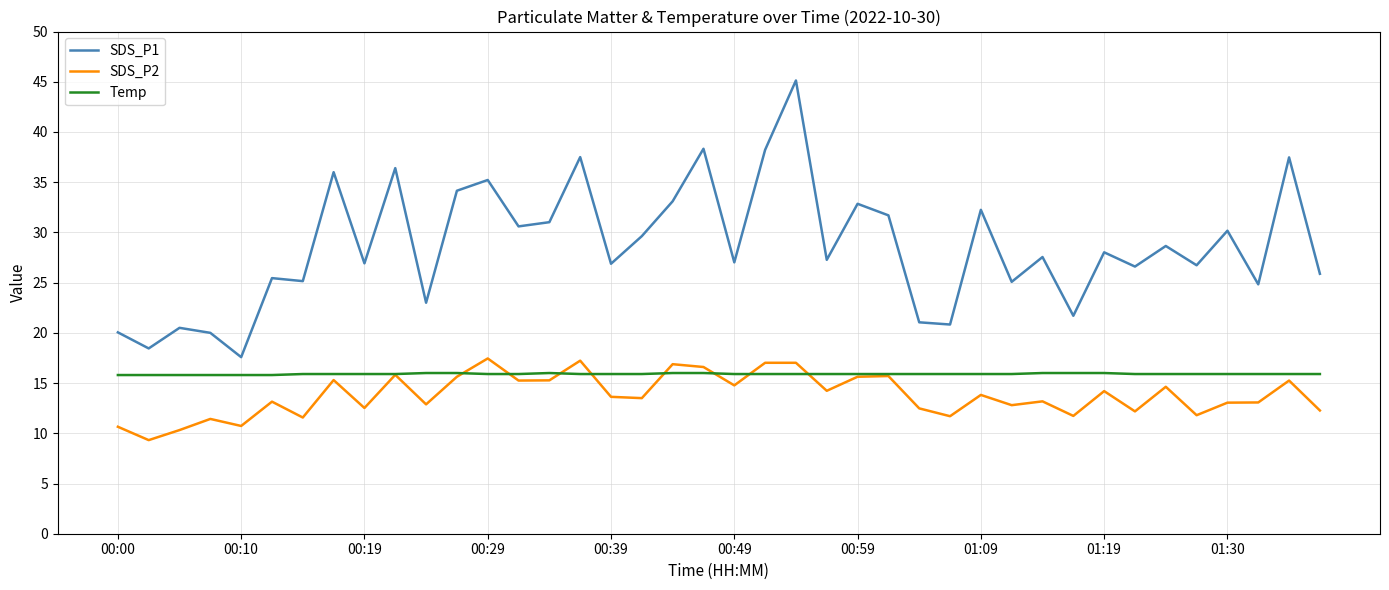

Which series has the widest spread of values?

SDS_P1